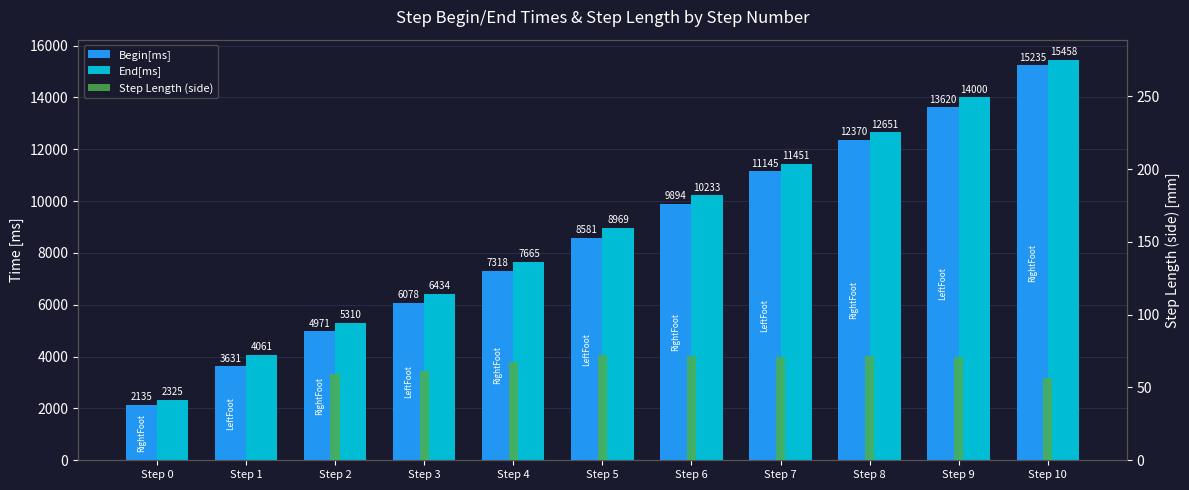

At how many categories does at least one series exceed 1686?

11